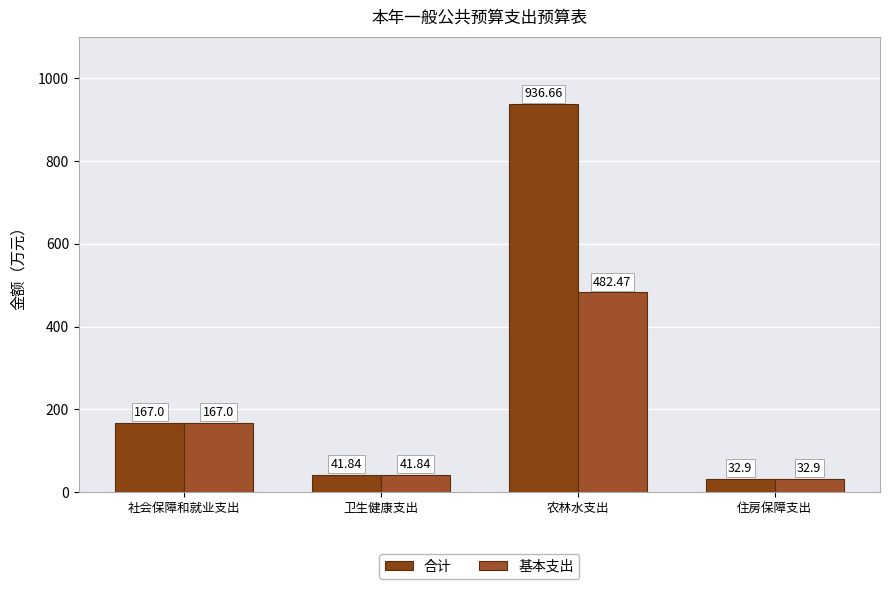

Which category has the lowest value in the 基本支出 series?

住房保障支出